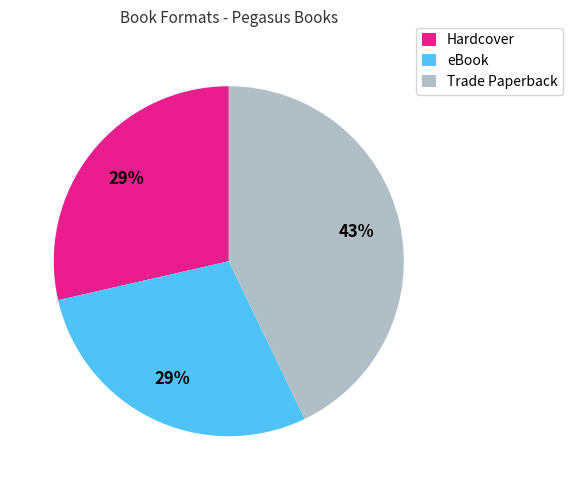

Which slice is the largest?

Trade Paperback